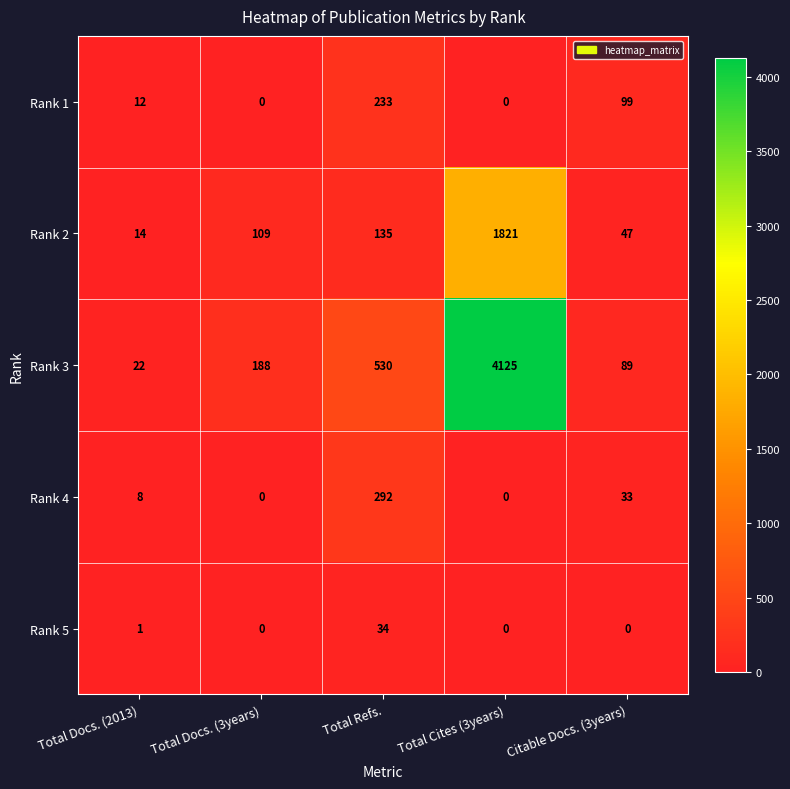

At which category is the sum across all series the highest?

Total Cites (3years)